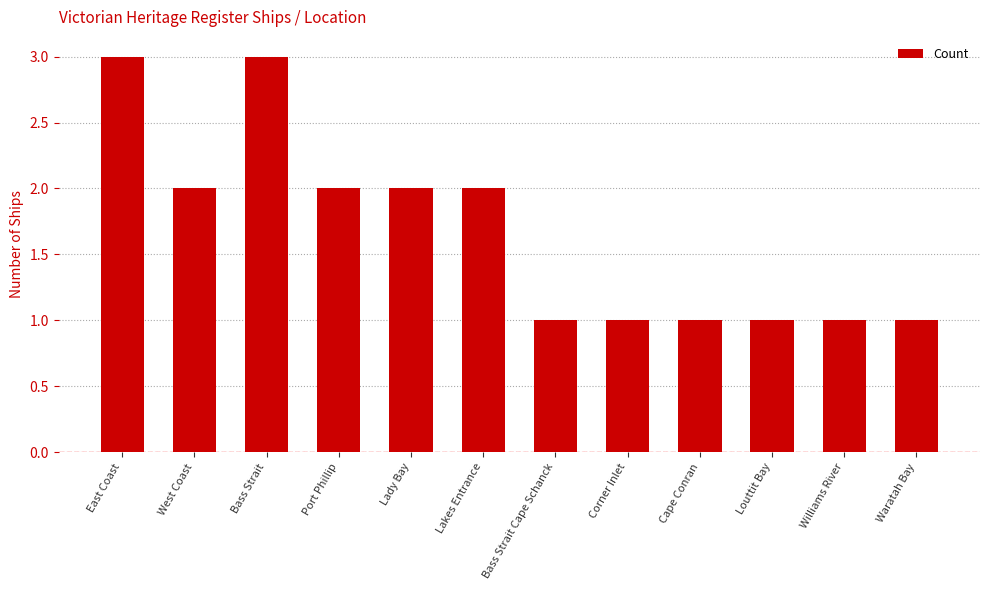

The chart shows a value of 3 at Lady Bay. True or false?

False